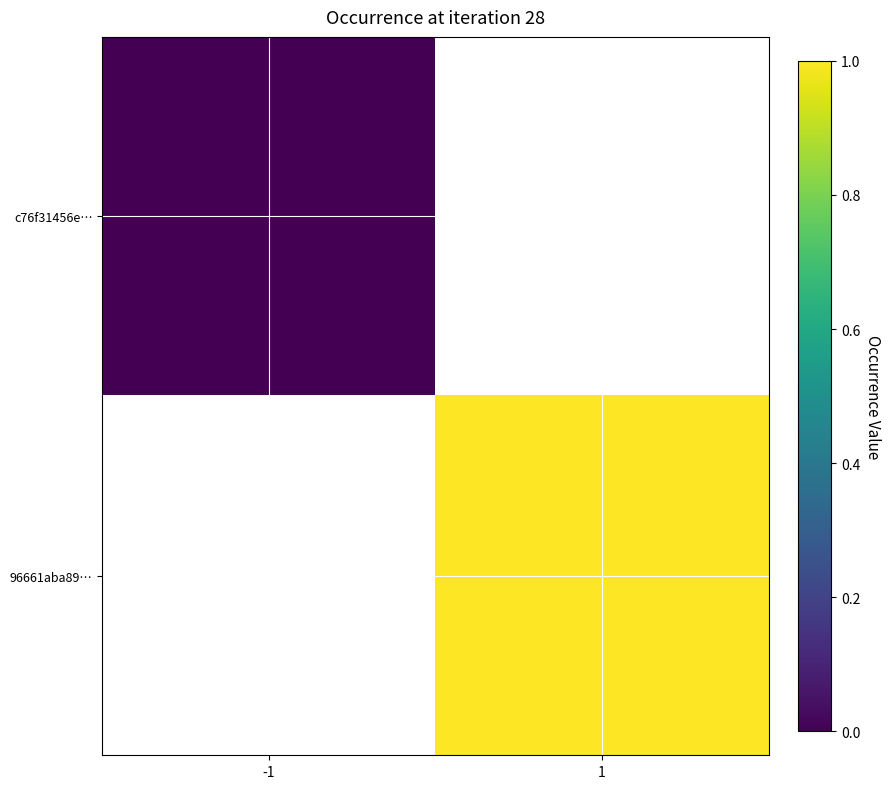

At which label does 96661aba89… reach its minimum?

-1